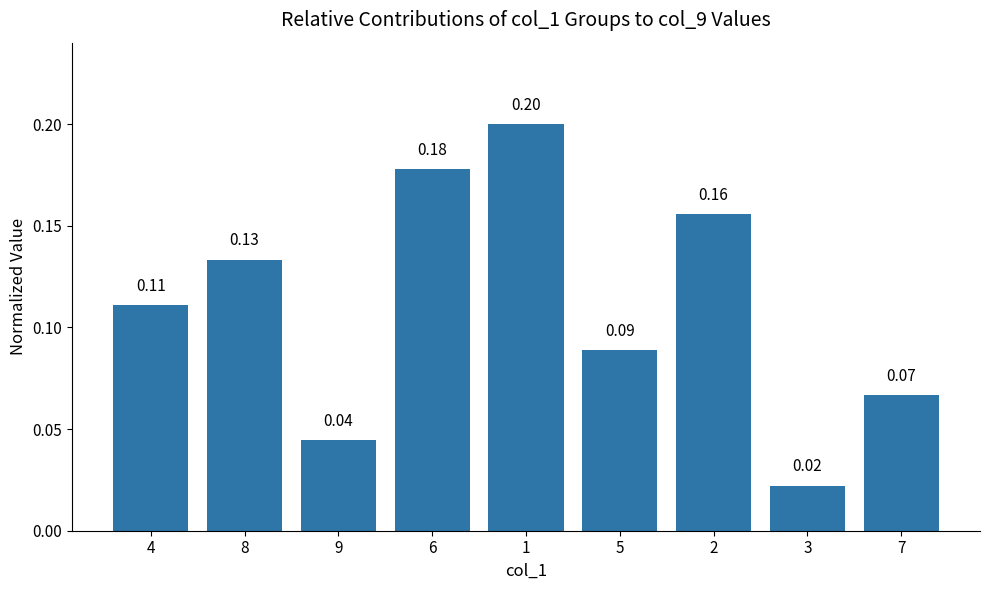

The value at 4 is 0.2. True or false?

False